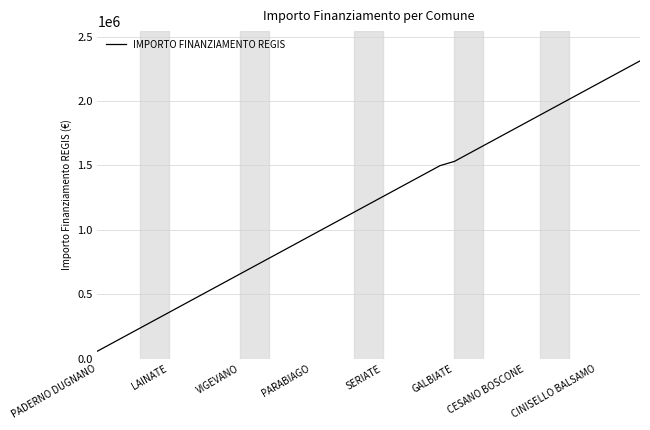

What is the greatest value displayed?

2311297